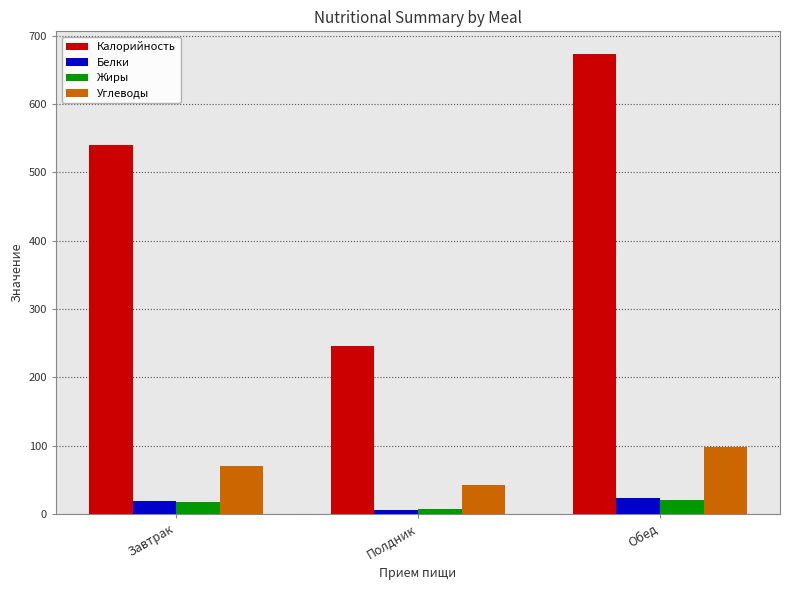

Reading left to right, transcribe all the data shown in this chart.

Калорийность: Завтрак=540.6	Полдник=246.7	Обед=672.8
Белки: Завтрак=18.7	Полдник=6.6	Обед=23.5
Жиры: Завтрак=17.3	Полдник=7.0	Обед=20.5
Углеводы: Завтрак=70.6	Полдник=42.3	Обед=97.5